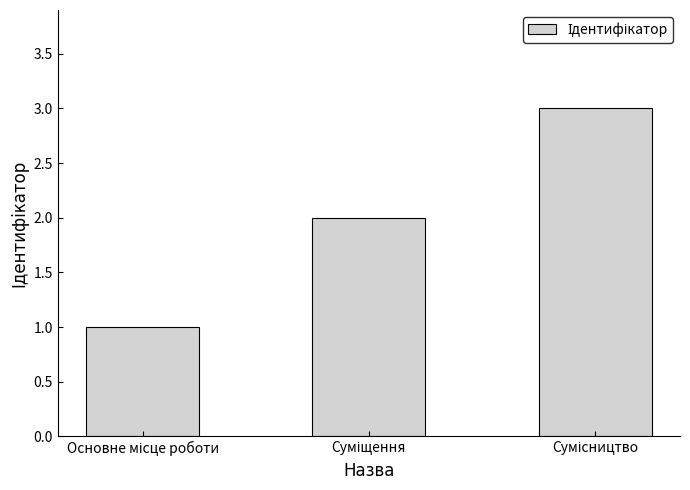

What is the maximum value shown in the chart?

3